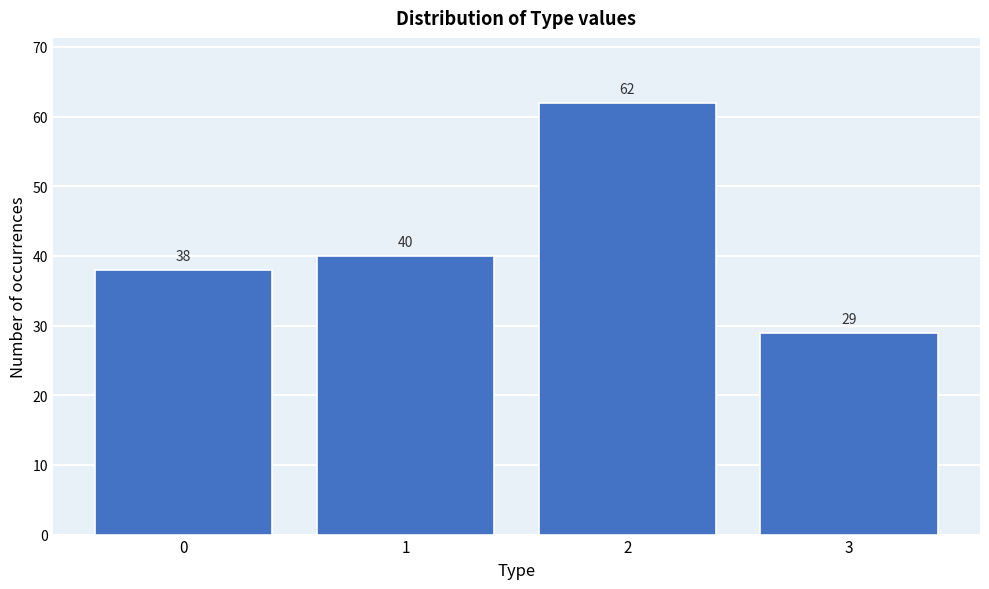

Reading right to left, what are all the values shown in this chart?

3=29	2=62	1=40	0=38